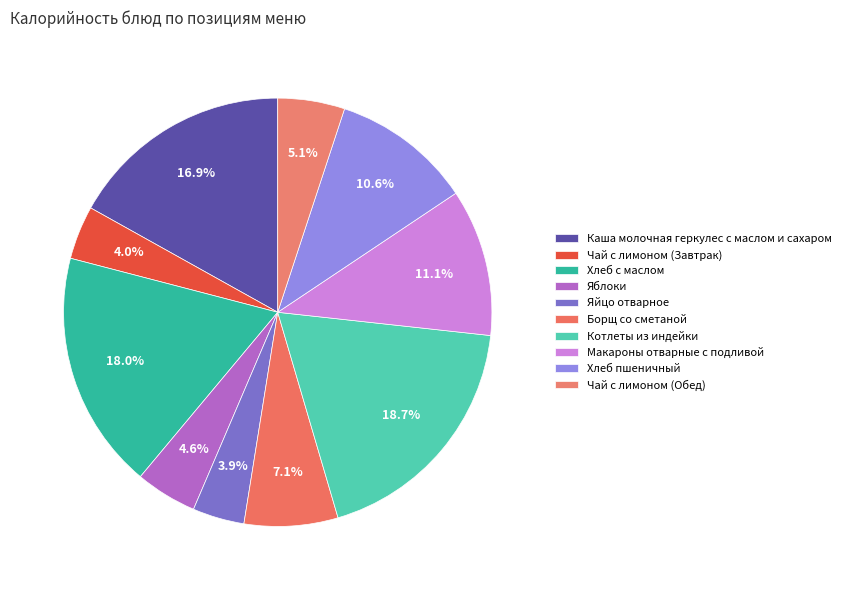

Is Яйцо отварное the majority of the pie?

No